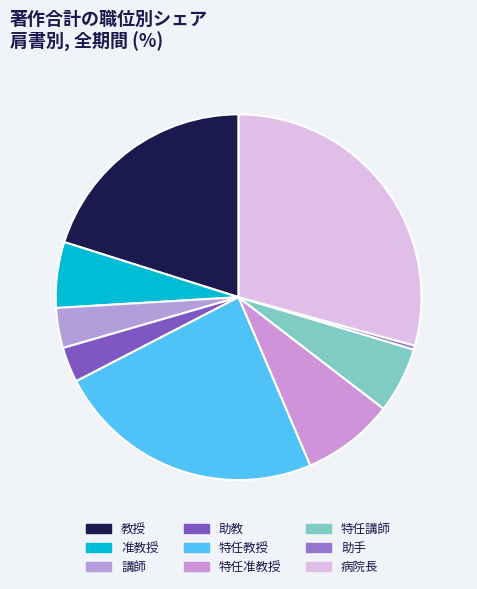

Count the number of slices in the pie.

9